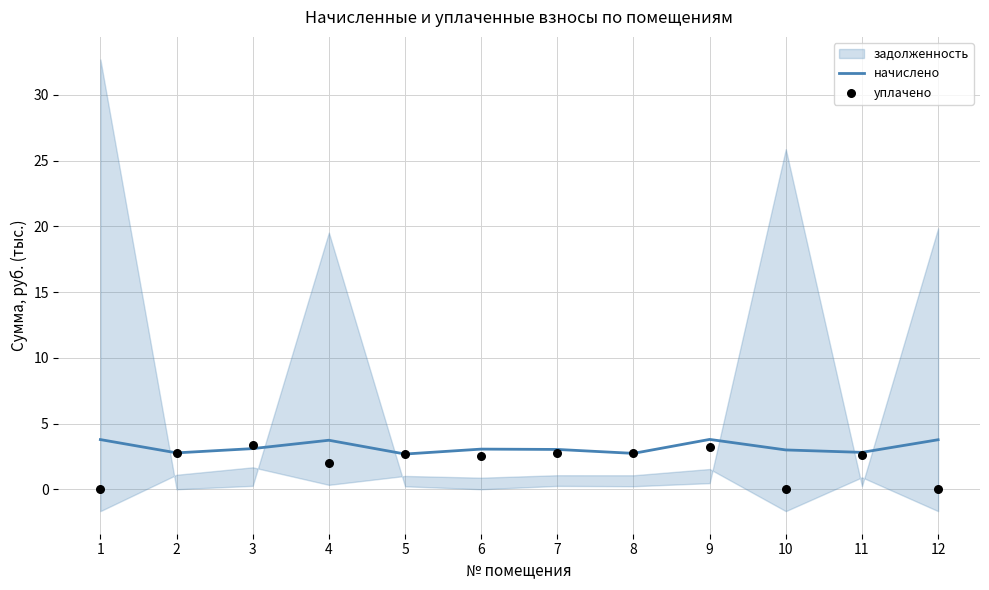

At which category is the sum across all series the highest?

9